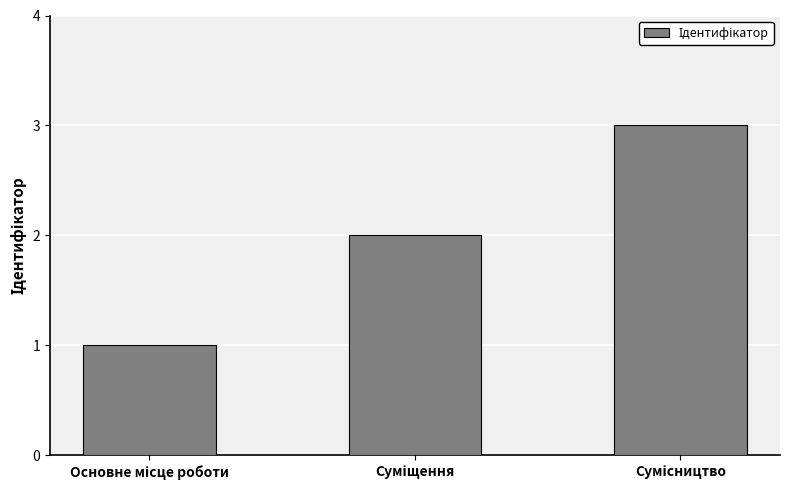

Are the bars grouped side by side (vs. stacked)?

No